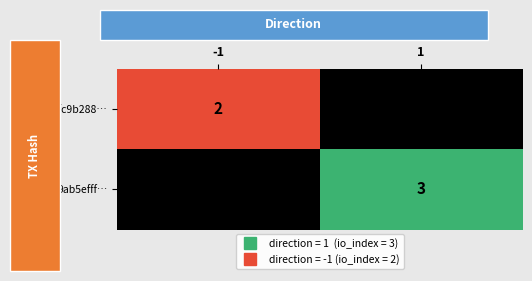

What is the approximate value of 3fc9b288… at -1?

2.0